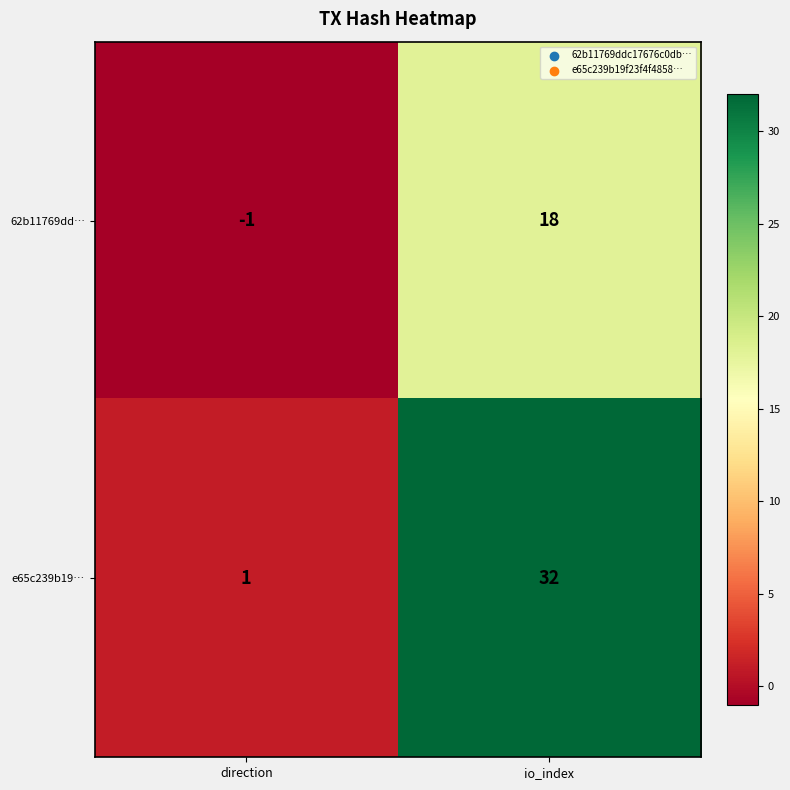

List the series in order of their peak value, highest first.

e65c239b19…, 62b11769dd…